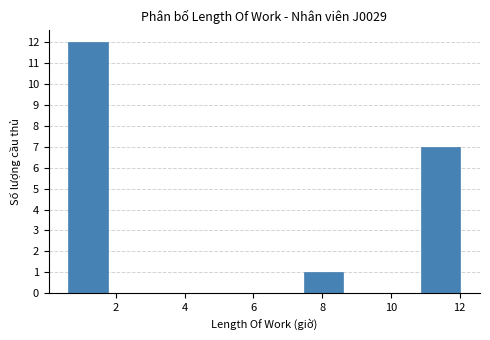

Over which range of the x-axis is the bar tallest?

0.62 to 1.76